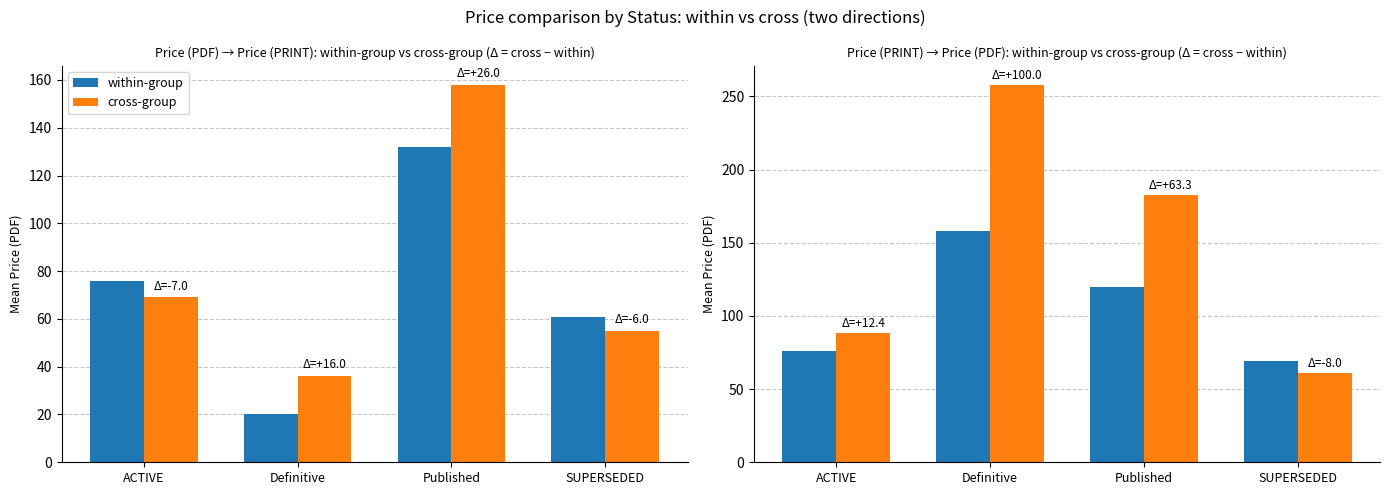

Between ACTIVE and Definitive, which is larger?

Definitive